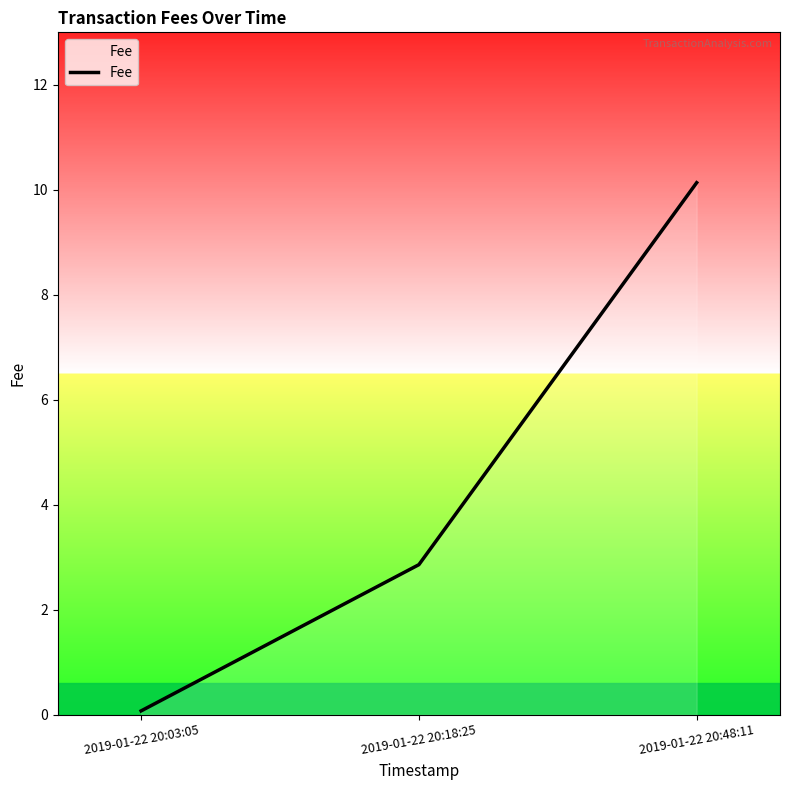

The value at 2019-01-22 20:48:11 is 10.1. True or false?

True